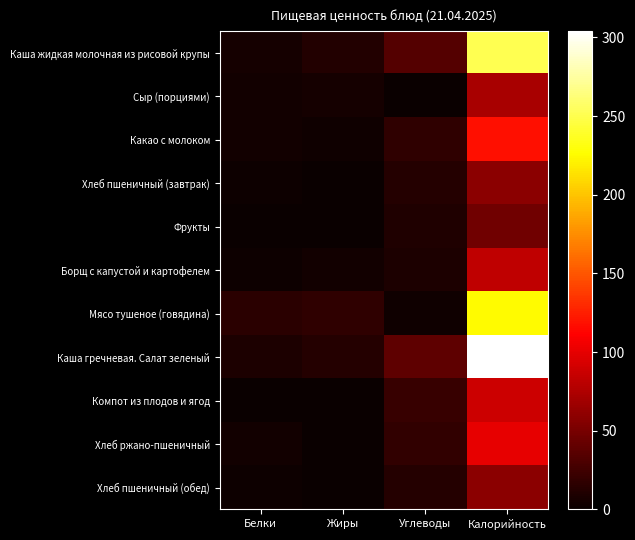

At Углеводы, list the series in order from largest to smallest.

Каша гречневая. Салат зеленый, Каша жидкая молочная из рисовой крупы, Компот из плодов и ягод, Хлеб ржано-пшеничный, Какао с молоком, Хлеб пшеничный (завтрак), Хлеб пшеничный (обед), Фрукты, Борщ с капустой и картофелем, Мясо тушеное (говядина), Сыр (порциями)